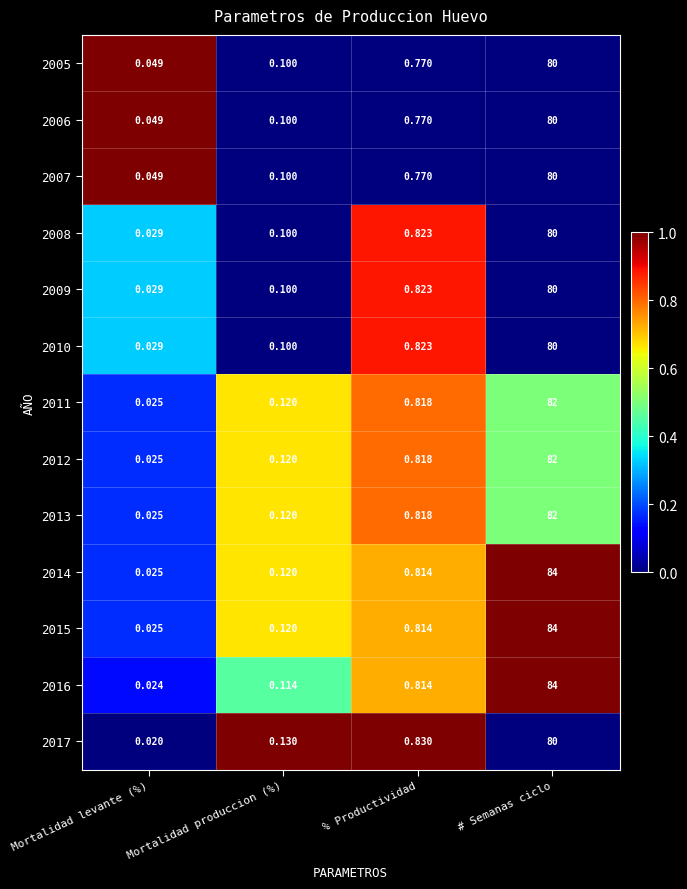

At which category is the sum across all series the highest?

# Semanas ciclo